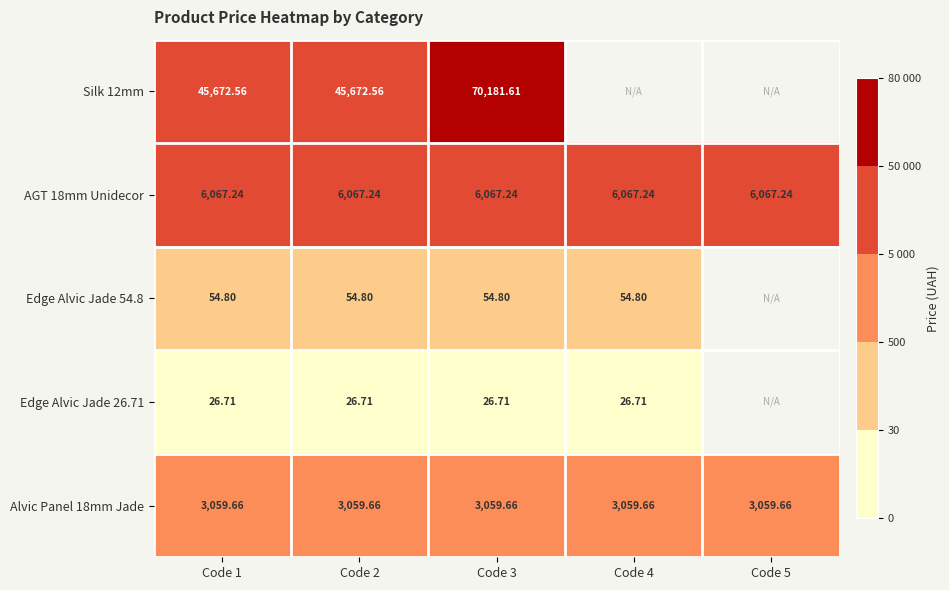

Is the value of Edge Alvic Jade 26.71 at Code 3 greater than the value of AGT 18mm Unidecor at Code 5?

No